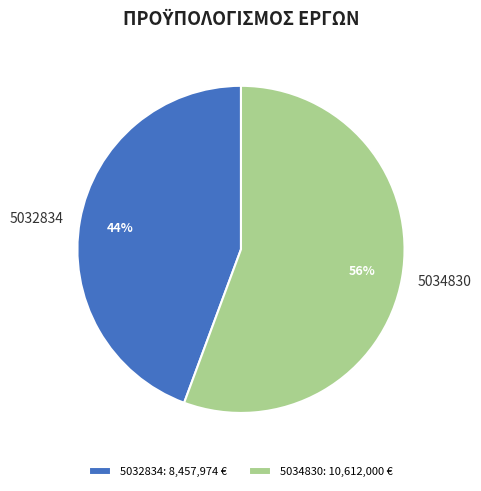

Is there any slice that represents more than half of the pie?

Yes